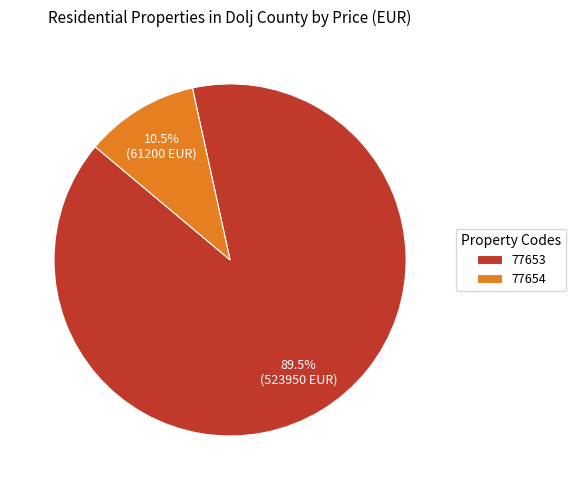

Does 77653 represent more than half of the total?

Yes